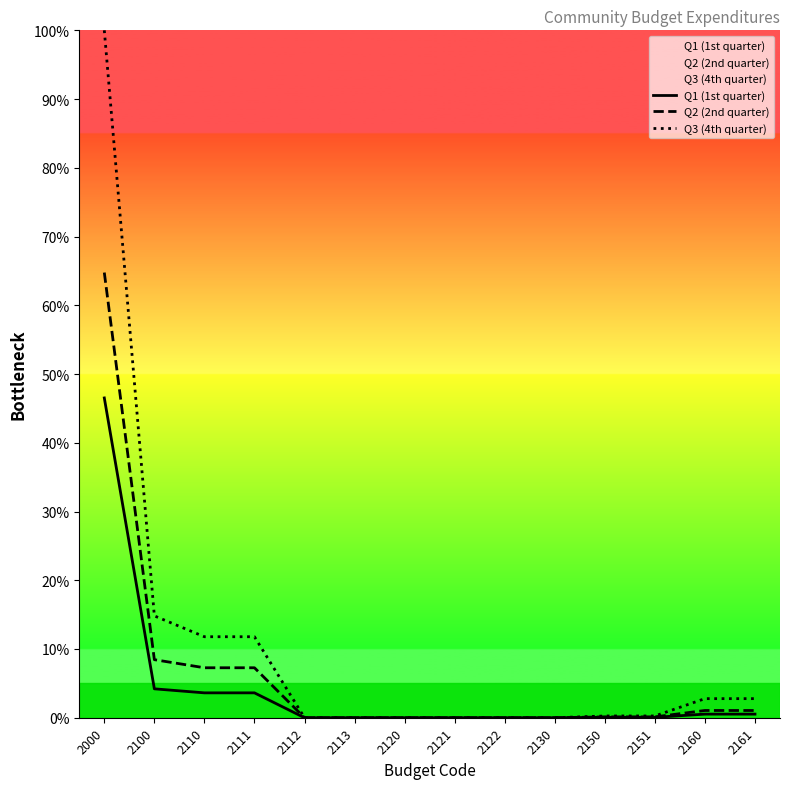

True or false: Q2 (2nd quarter) has more than 2 points higher than both neighbors.

False